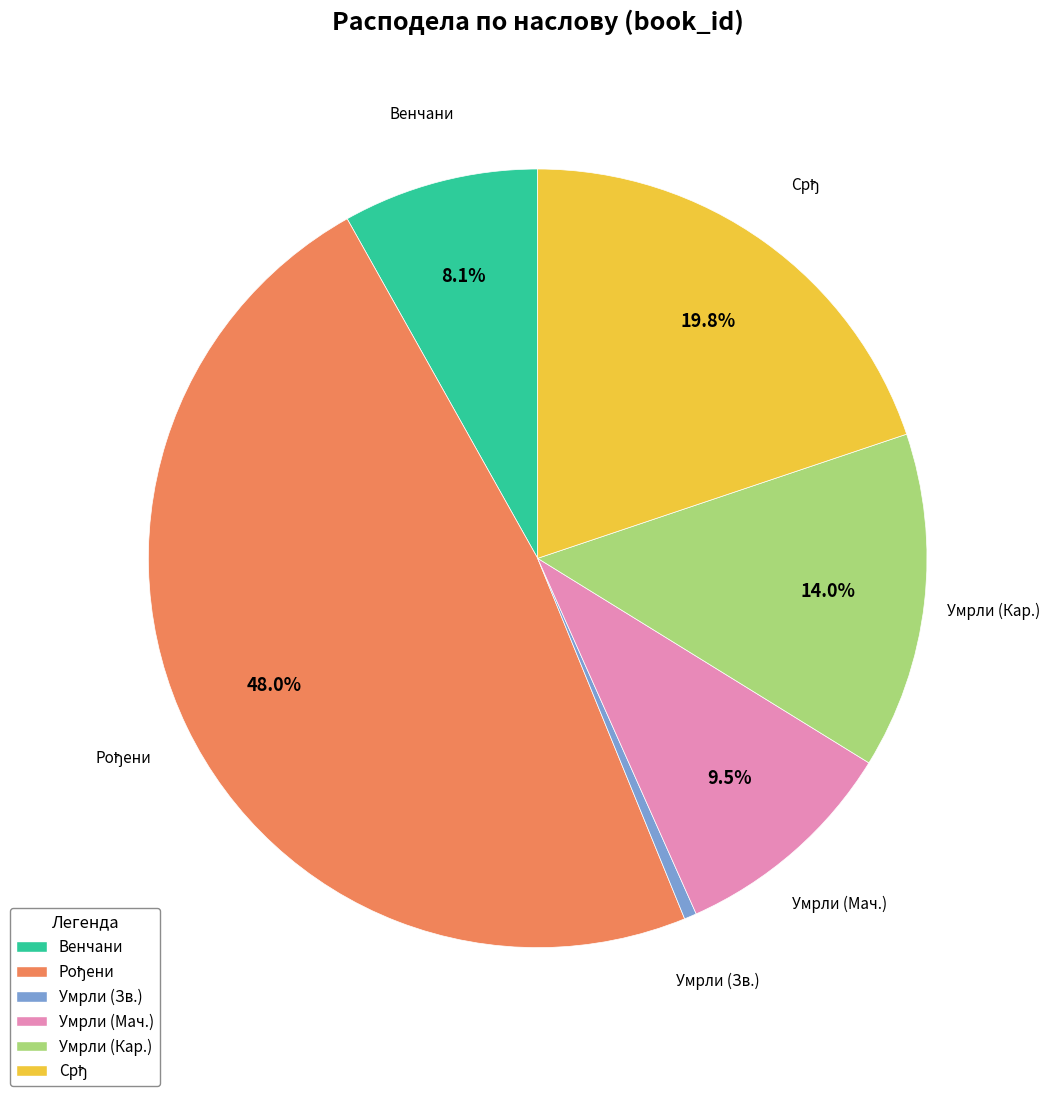

How many segments does this pie chart have?

6